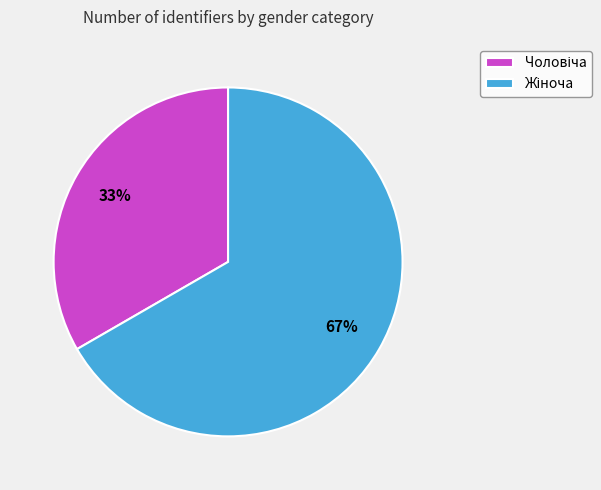

Is there any slice that represents more than half of the pie?

Yes